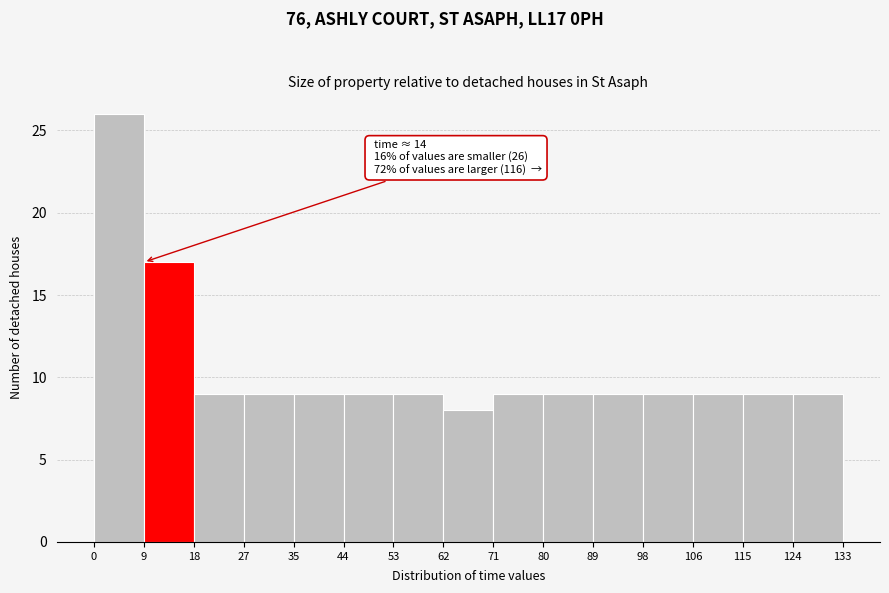

Over which range of the x-axis is the bar tallest?

0 to 9